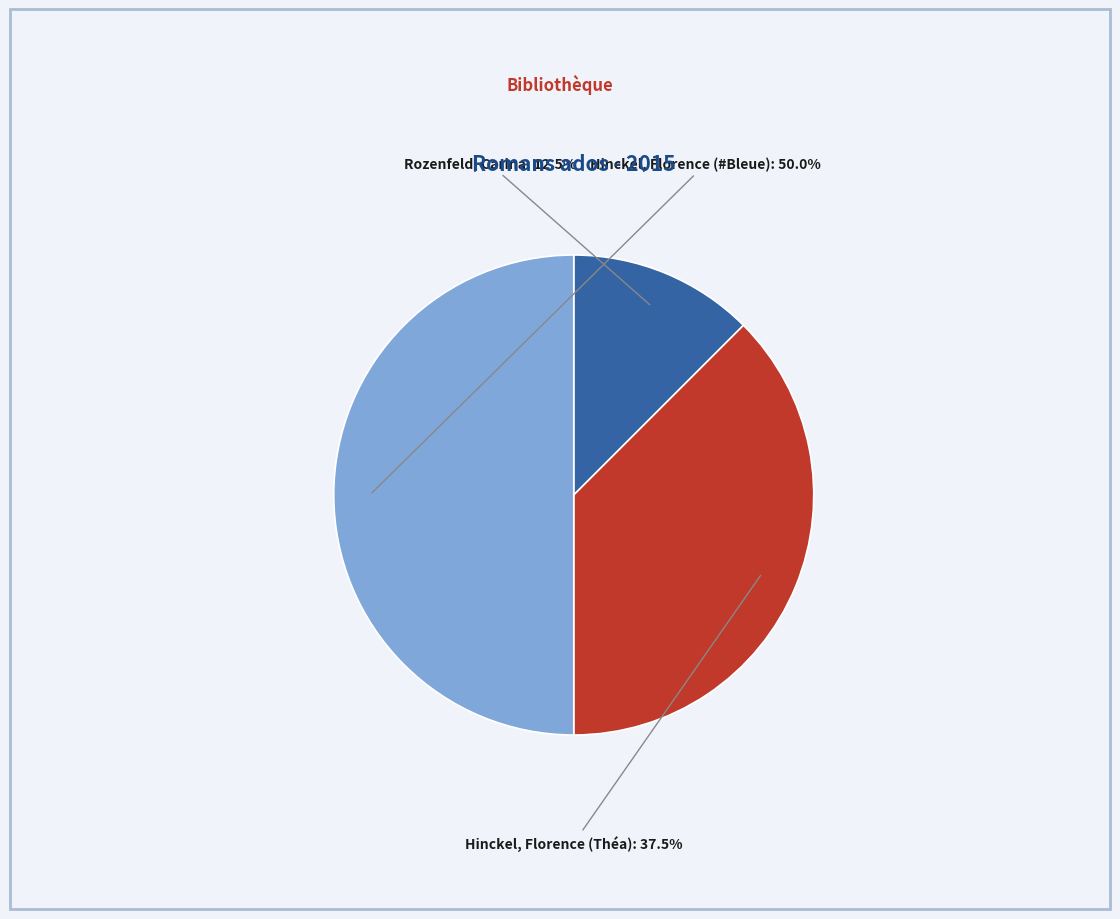

What is the smallest slice in the pie chart?

Rozenfeld, Carina